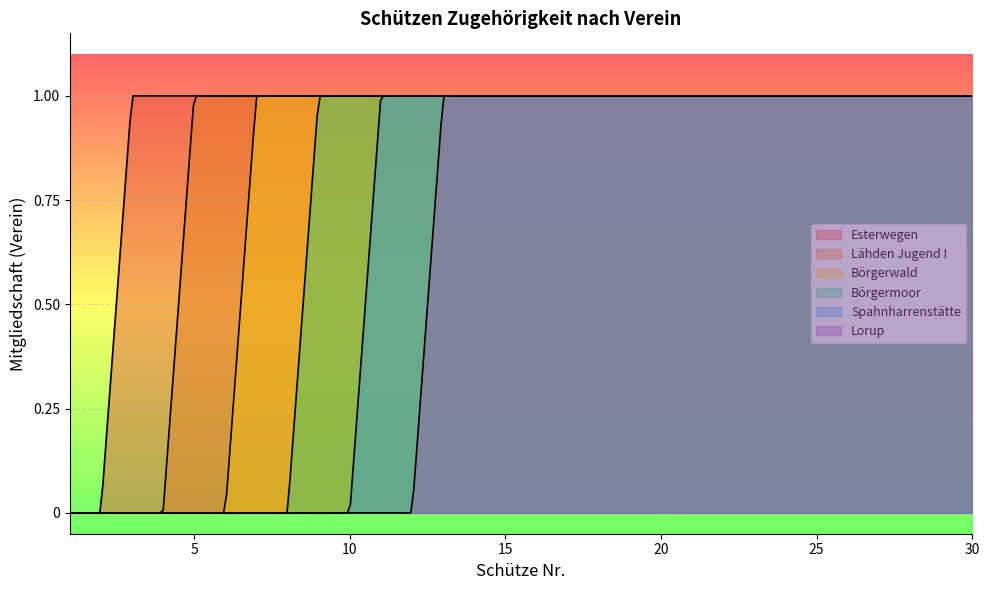

The value of Börgerwald at 5 is 0. True or false?

True